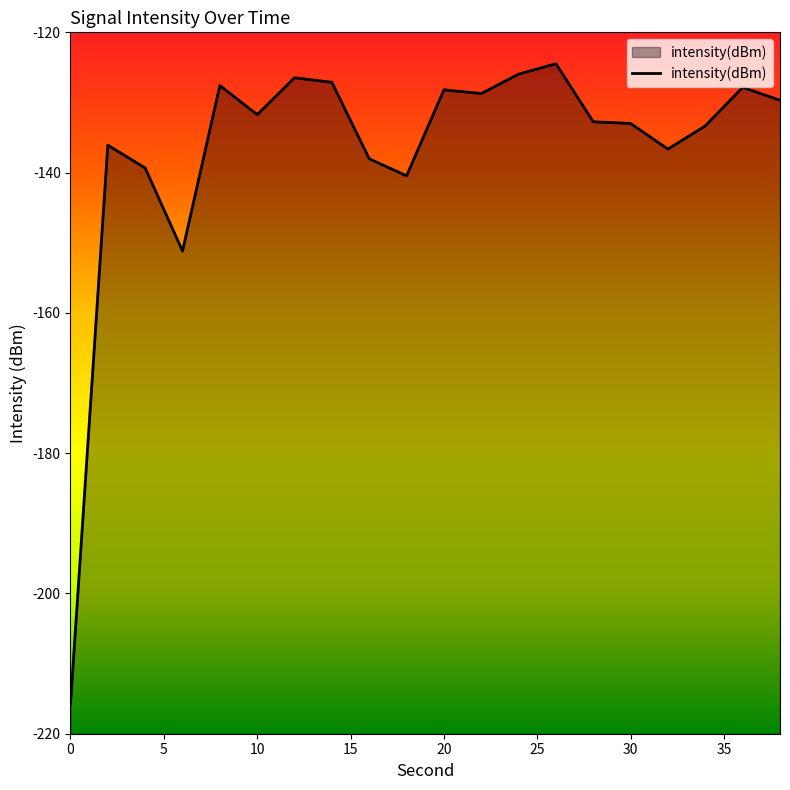

What is the difference between the second highest and second lowest values?

25.2